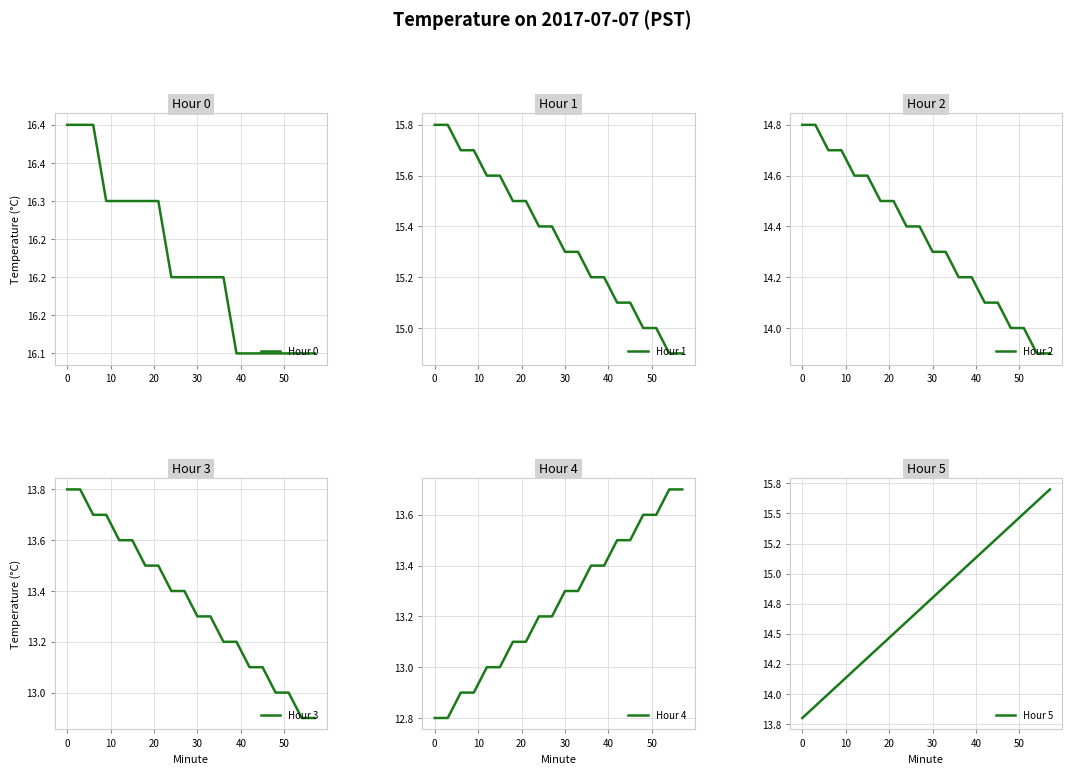

What is the maximum value for Hour 1?

15.8